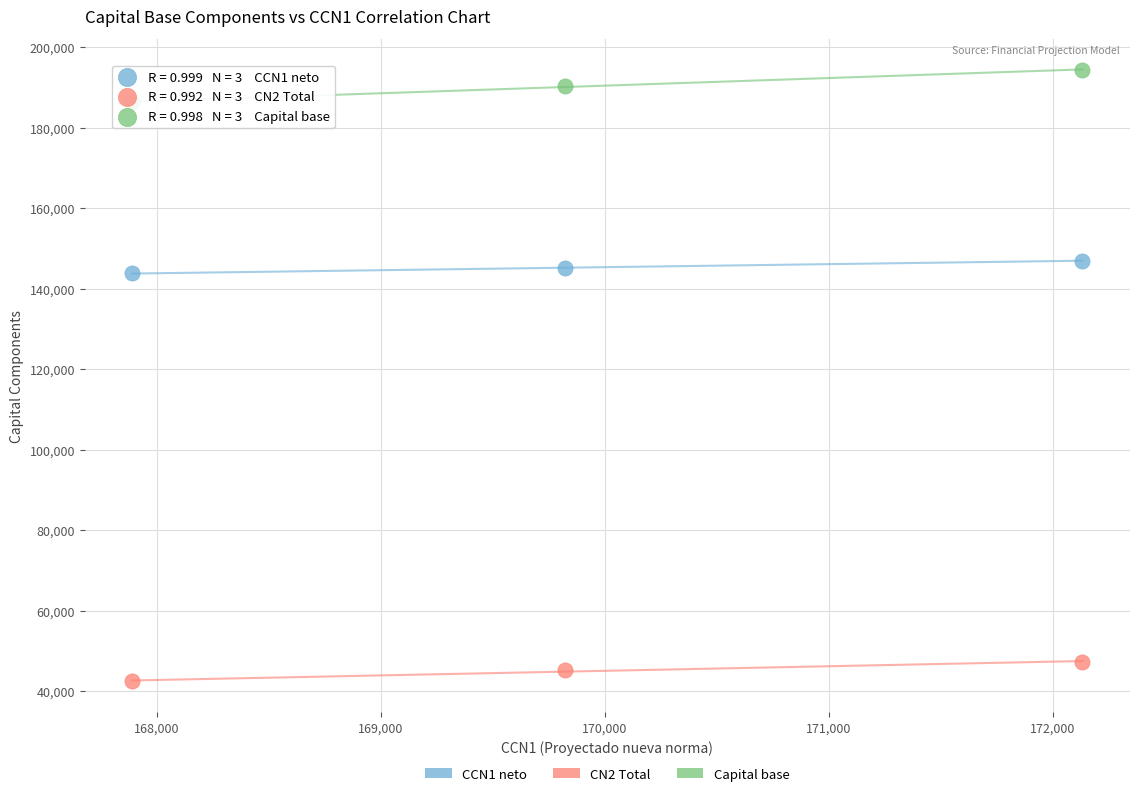

Across all data points, what is the average X value?

169948.8